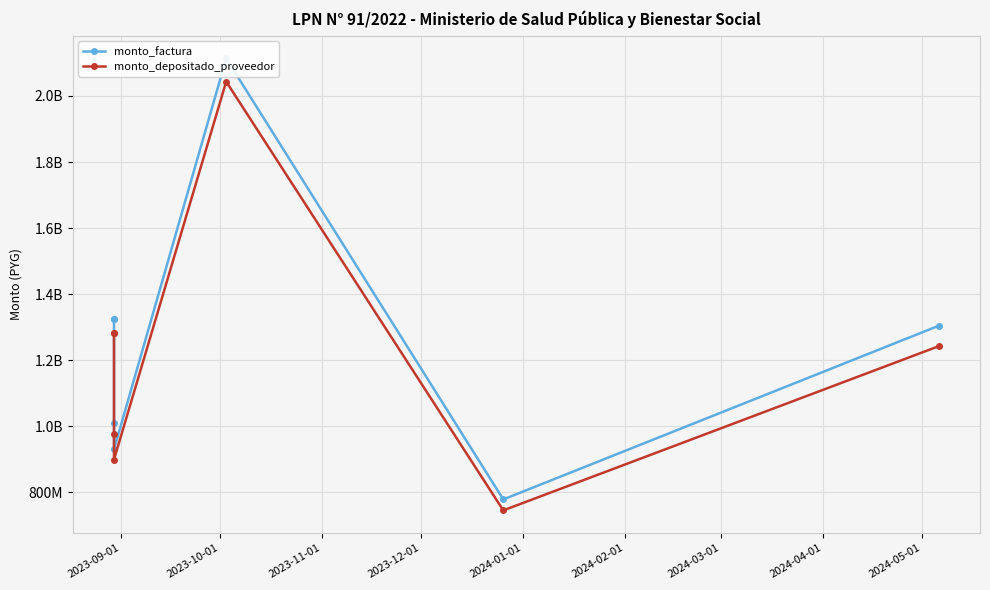

What is the sum of all monto_depositado_proveedor values?

8467857826